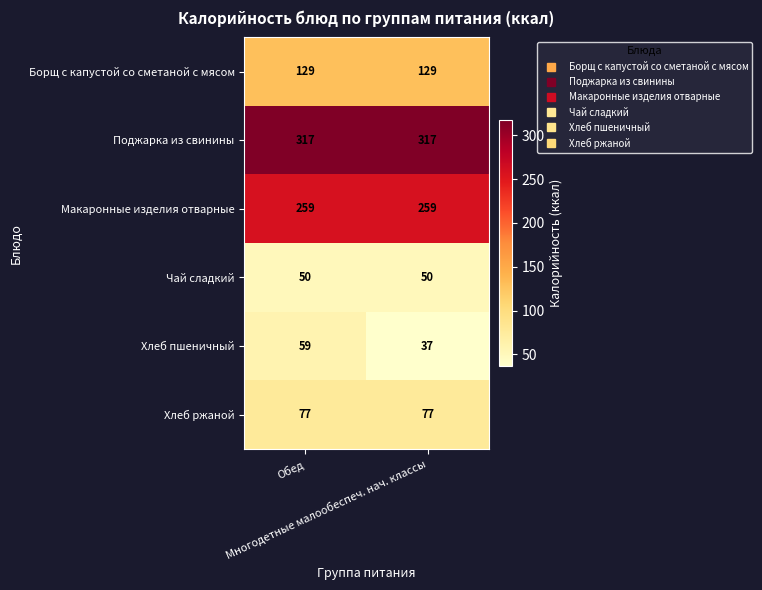

What is the difference between the maximum and minimum values in the Хлеб пшеничный series?

22